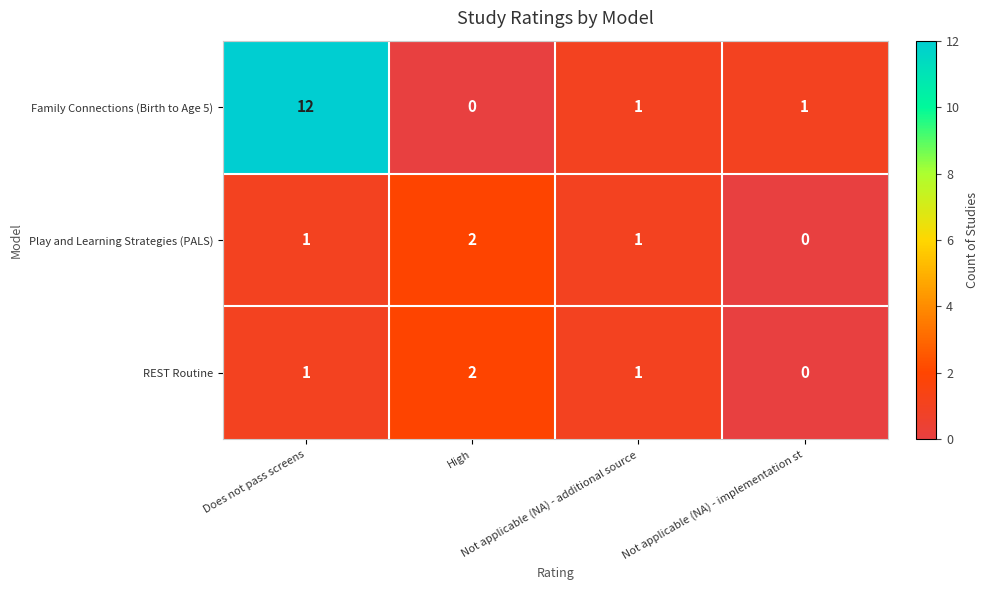

Count the Play and Learning Strategies (PALS) values in the range 1 to 2.

3